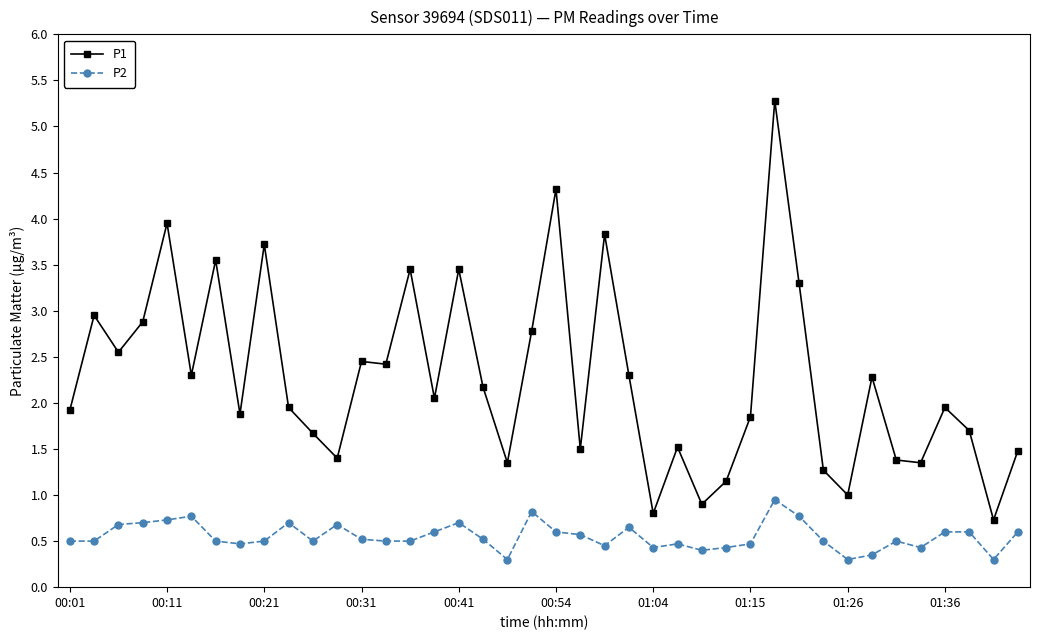

What is the sum of all P2 values?

22.1